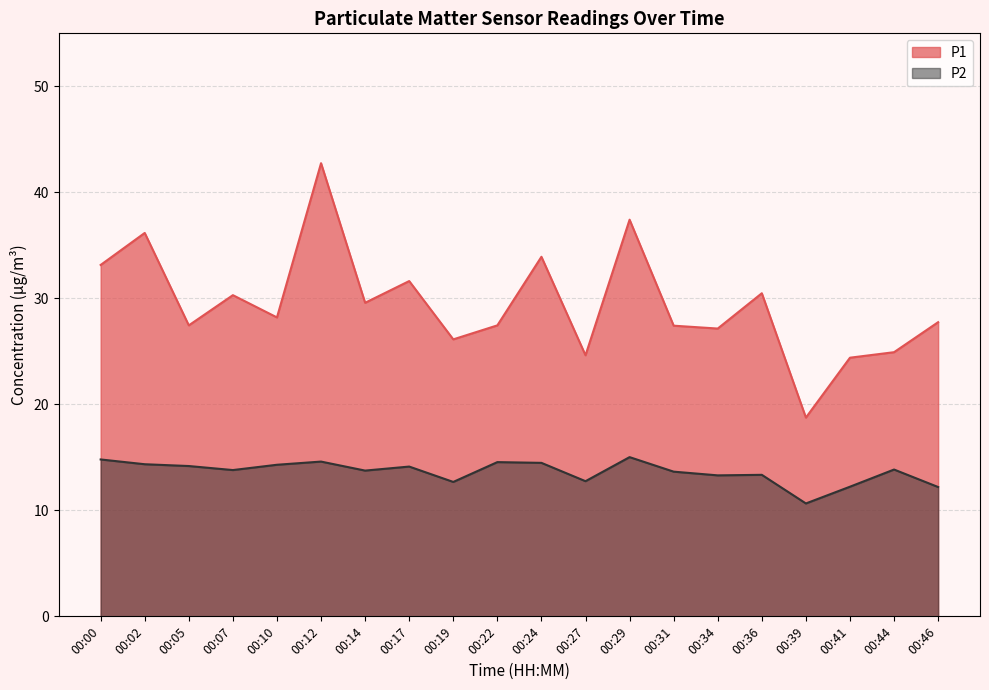

Reading right to left, transcribe all the data shown in this chart.

P1: 27.8	24.9	24.4	18.8	30.5	27.1	27.4	37.4	24.6	33.9	27.4	26.1	31.6	29.6	42.8	28.2	30.3	27.4	36.2	33.1
P2: 12.2	13.8	12.2	10.7	13.3	13.3	13.7	15.0	12.8	14.5	14.6	12.7	14.1	13.8	14.6	14.3	13.8	14.2	14.3	14.8